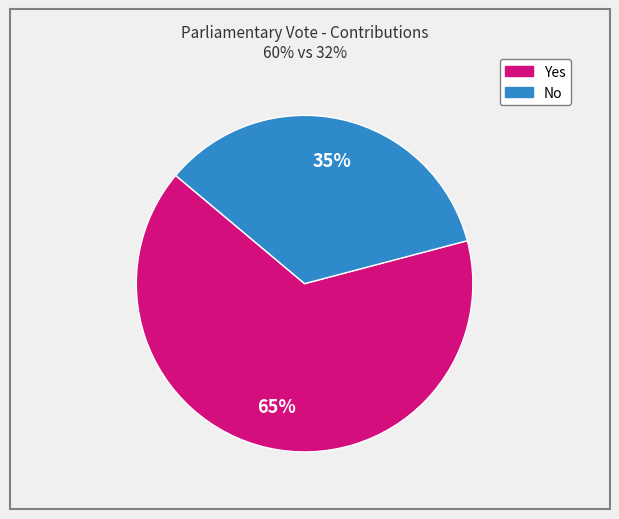

Does any single category account for the majority?

Yes